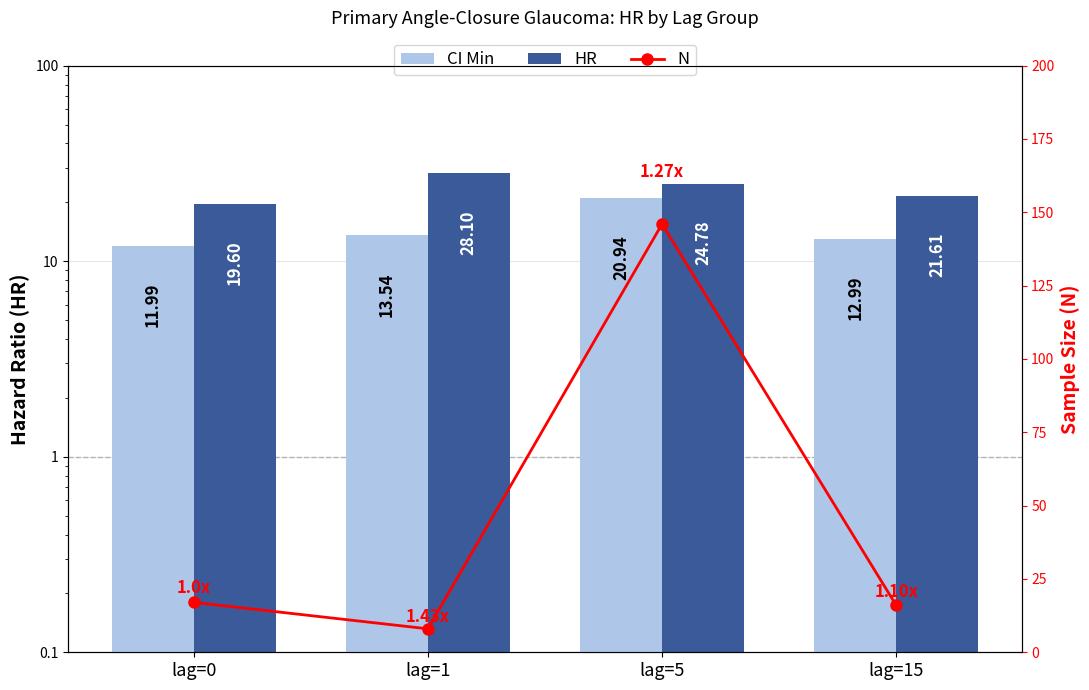

The value of HR at lag=0 is 32.8. True or false?

False